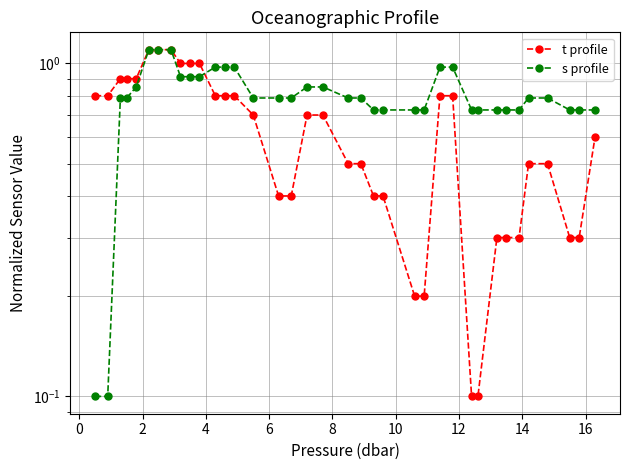

How many times do t profile and s profile cross each other?

1